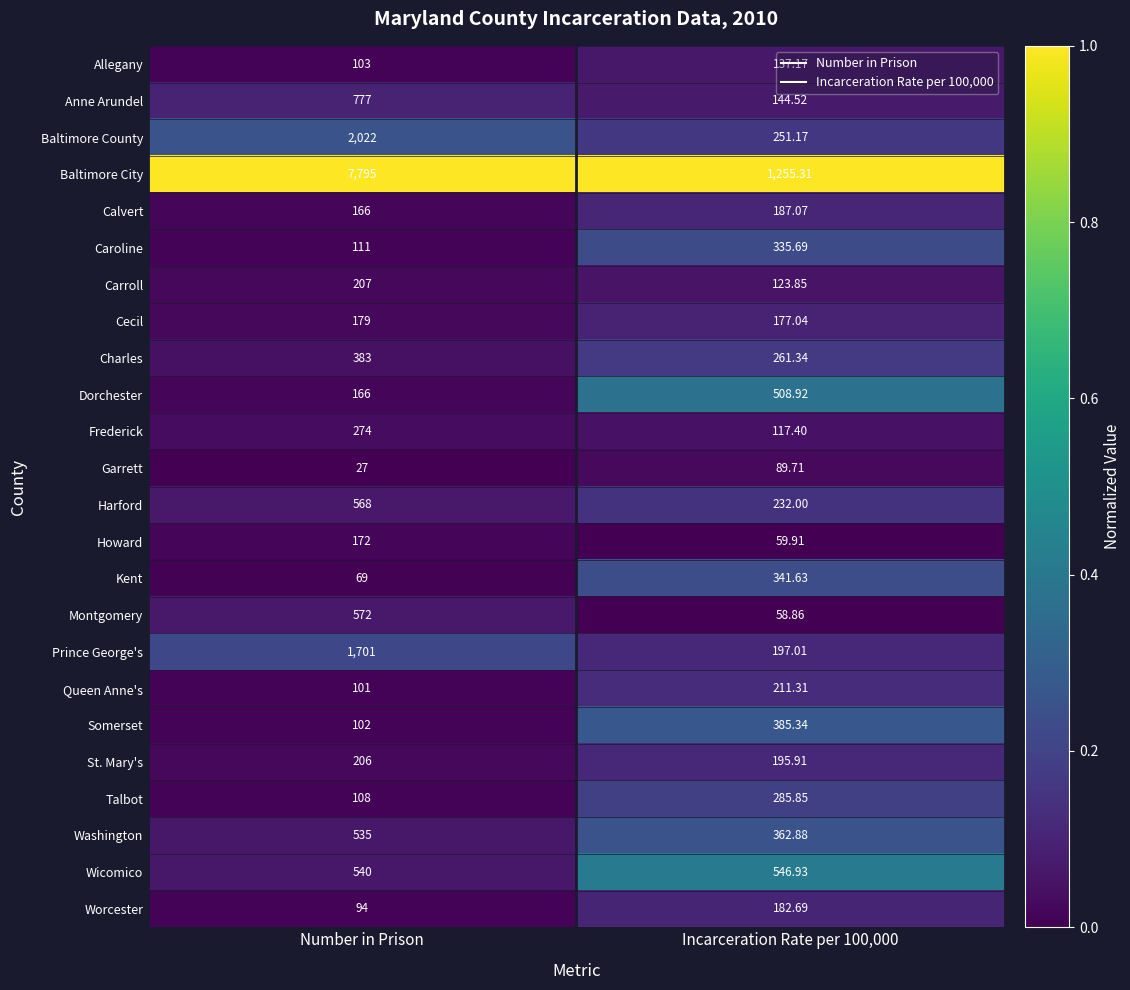

Which series changed the most between Number in Prison and Incarceration Rate per 100,000?

Baltimore City